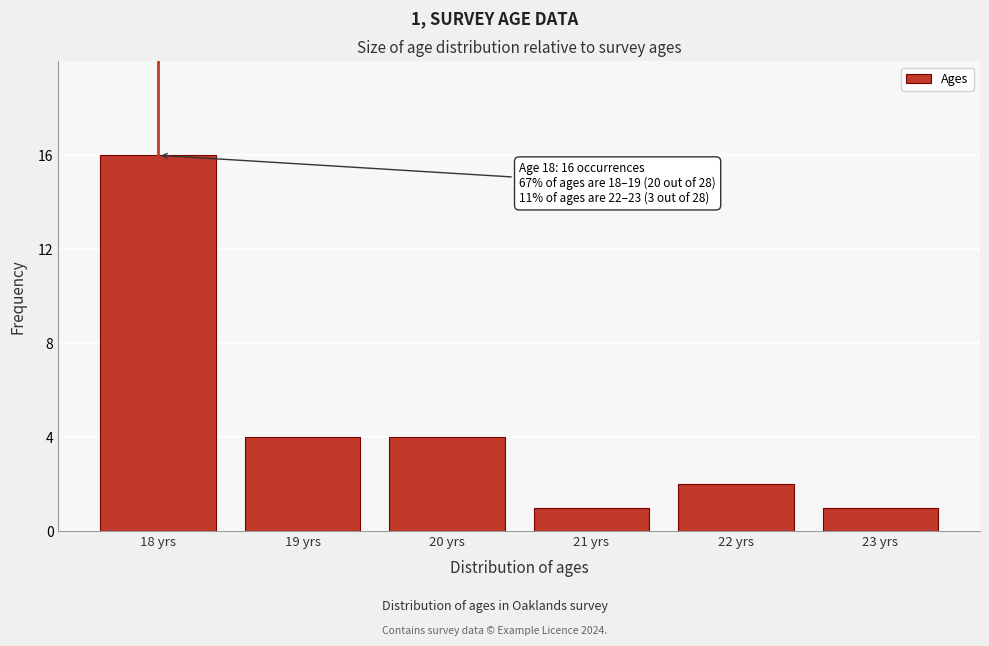

Reading left to right, what are all the values shown in this chart?

16	4	4	1	2	1